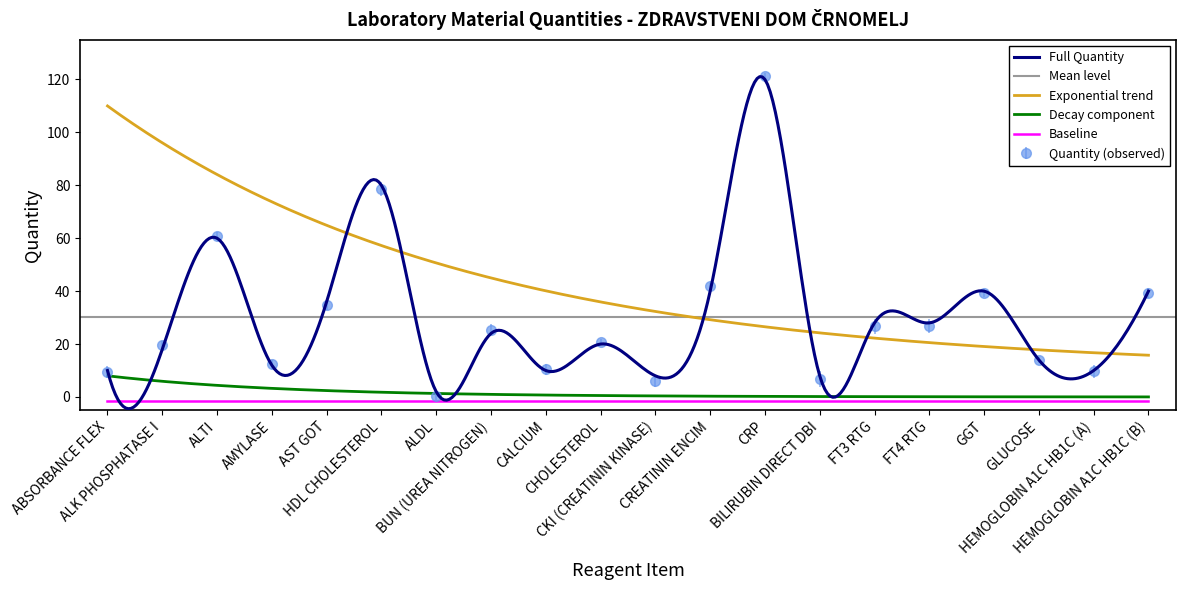

The value at ALDL is 0.1. True or false?

False